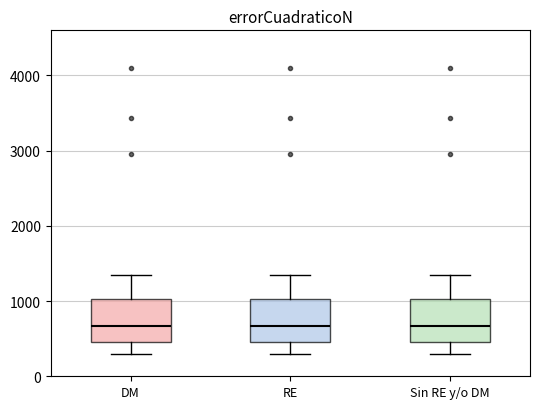

Reading left to right, transcribe this box plot: for each box, give where its median line is, the range the box spans, and where its two whiskers end, as read against the y-axis. The values are not printed on the chart, so give them approximately, as read against the axis.

DM: median 700, box 500 to 1000, whiskers 300 to 1300
RE: median 700, box 500 to 1000, whiskers 300 to 1300
Sin RE y/o DM: median 700, box 500 to 1000, whiskers 300 to 1300